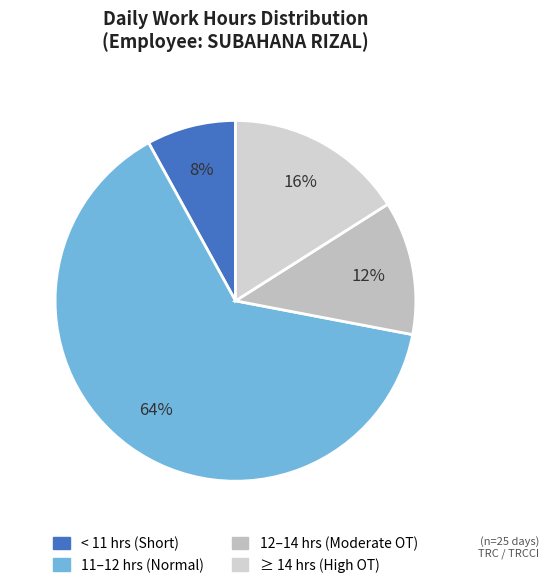

Does any single category account for the majority?

Yes